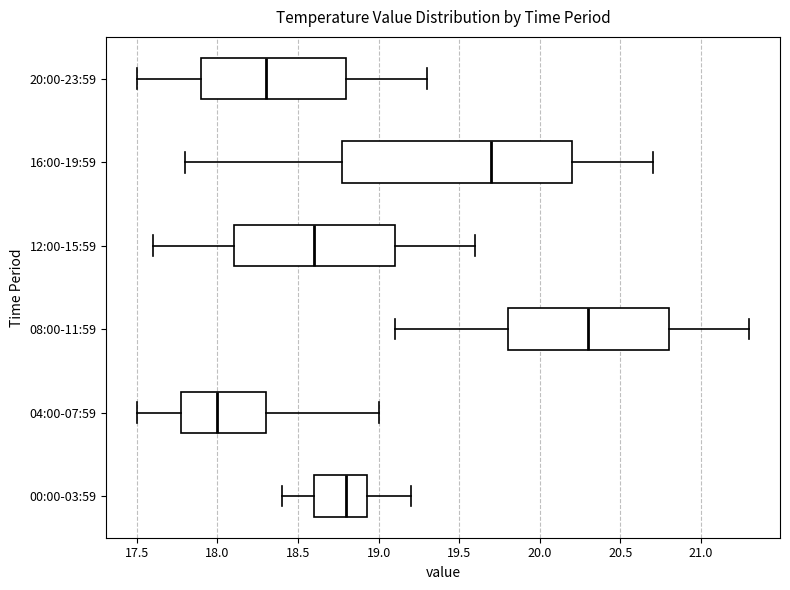

Reading bottom to top, read every box against the x-axis: the position of its median line, the range the box covers, and the ends of its whiskers. The values are not printed on the chart, so give them approximately, as read against the axis.

00:00-03:59: median 18.80, box 18.60 to 18.95, whiskers 18.40 to 19.20
04:00-07:59: median 18.00, box 17.80 to 18.30, whiskers 17.50 to 19.00
08:00-11:59: median 20.30, box 19.80 to 20.80, whiskers 19.10 to 21.30
12:00-15:59: median 18.60, box 18.10 to 19.10, whiskers 17.60 to 19.60
16:00-19:59: median 19.70, box 18.80 to 20.20, whiskers 17.80 to 20.70
20:00-23:59: median 18.30, box 17.90 to 18.80, whiskers 17.50 to 19.30